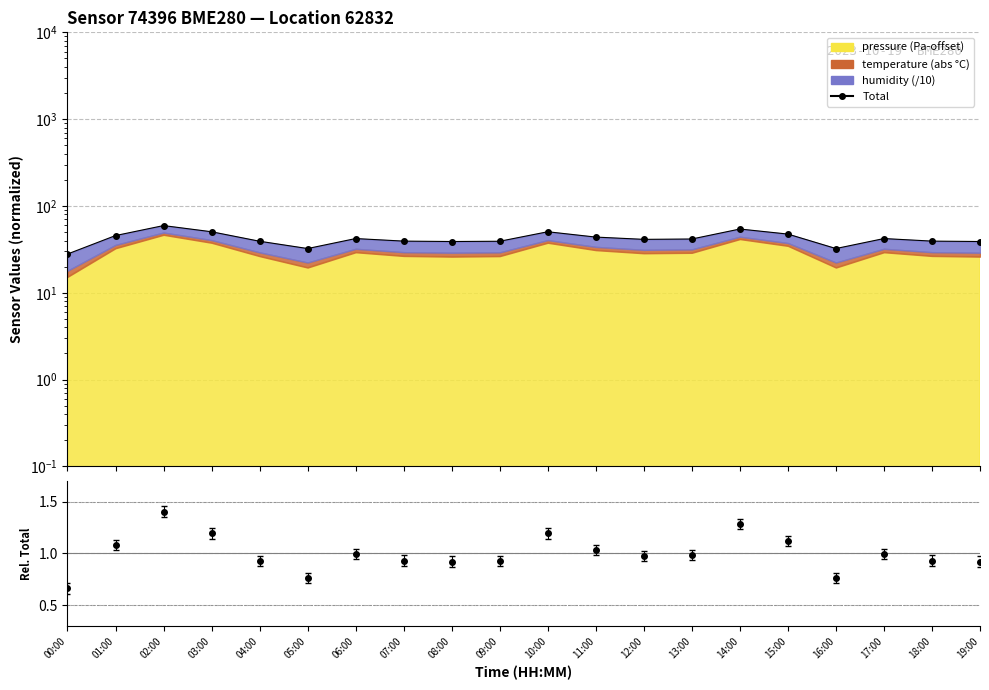

Reading left to right, list all the values displayed in this chart.

27.9	45.6	59.4	50.5	39.2	32.3	42.1	39.4	38.9	39.2	50.5	43.8	41.2	41.6	54.3	47.5	32.3	42.1	39.4	38.9